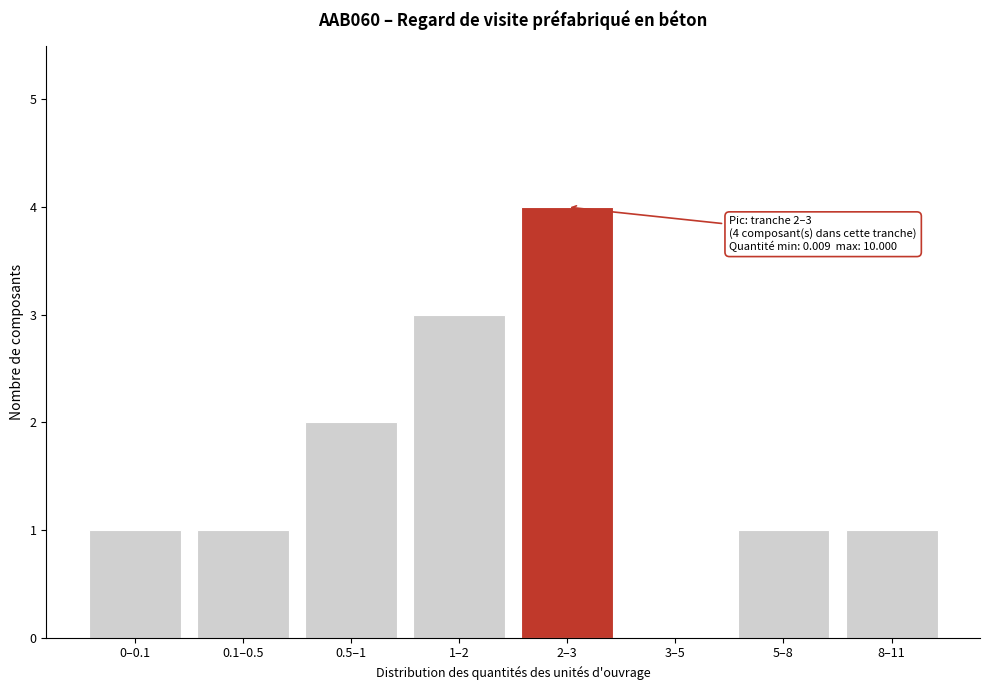

Reading right to left, transcribe all the data shown in this chart.

8–11=1	5–8=1	3–5=0	2–3=4	1–2=3	0.5–1=2	0.1–0.5=1	0–0.1=1